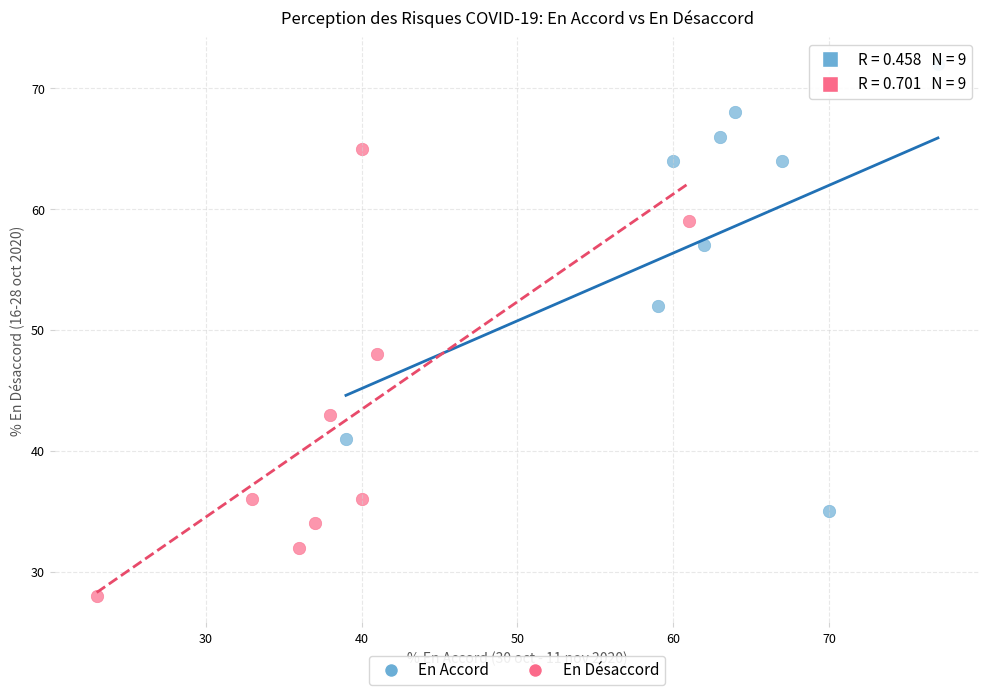

Which series reaches the maximum Y coordinate?

En Accord